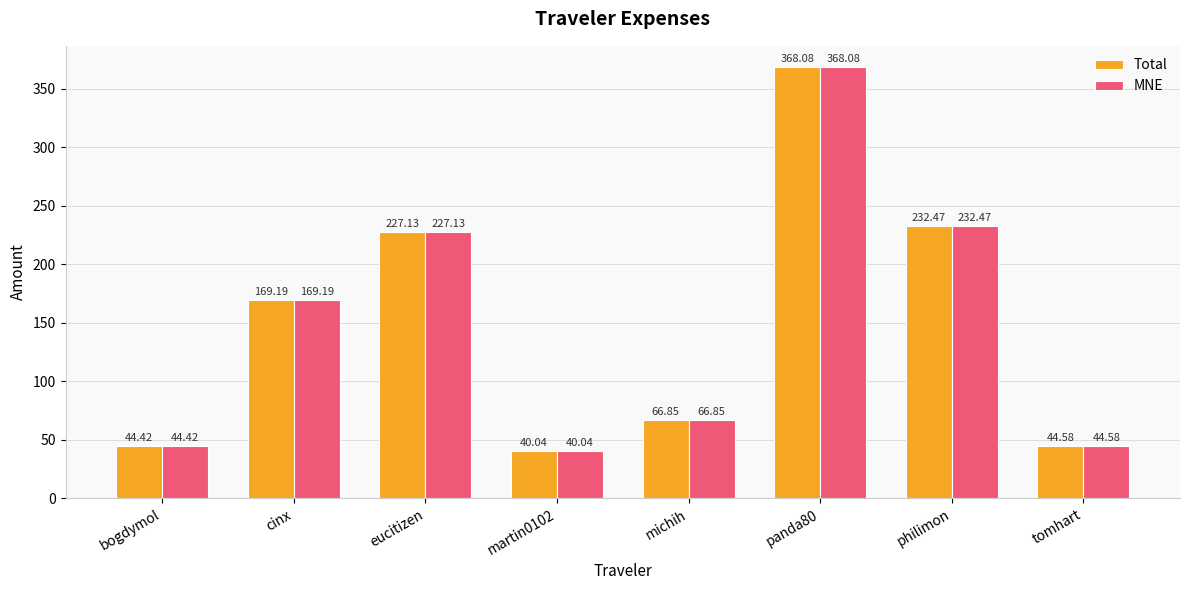

What is the minimum value shown in the chart?

40.0